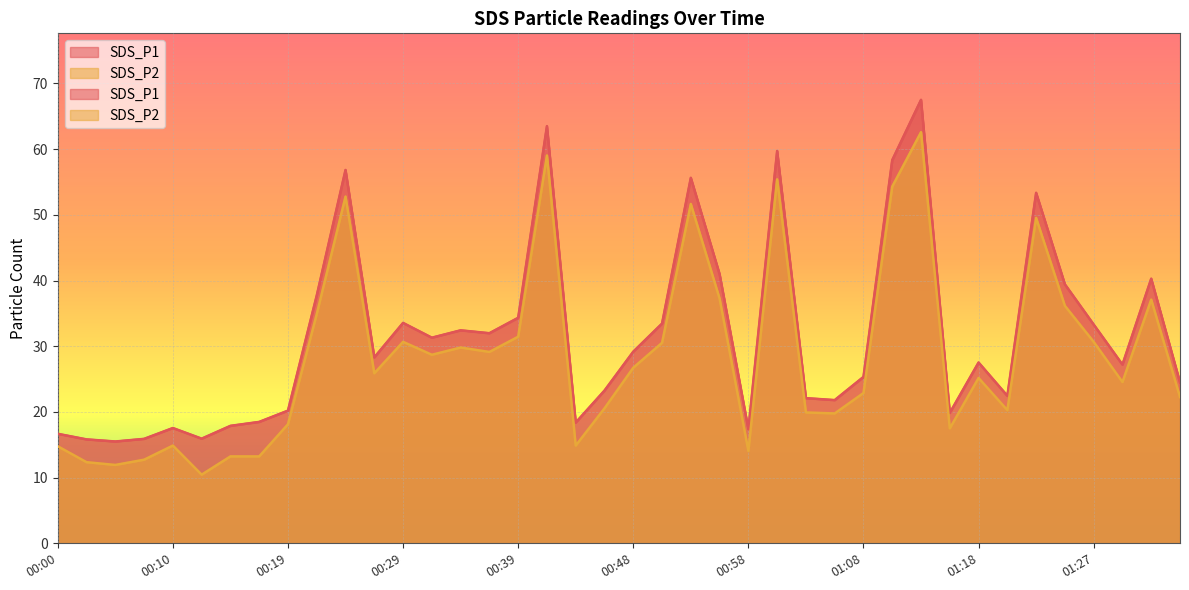

True or false: SDS_P2 and SDS_P1 intersect in this chart.

False